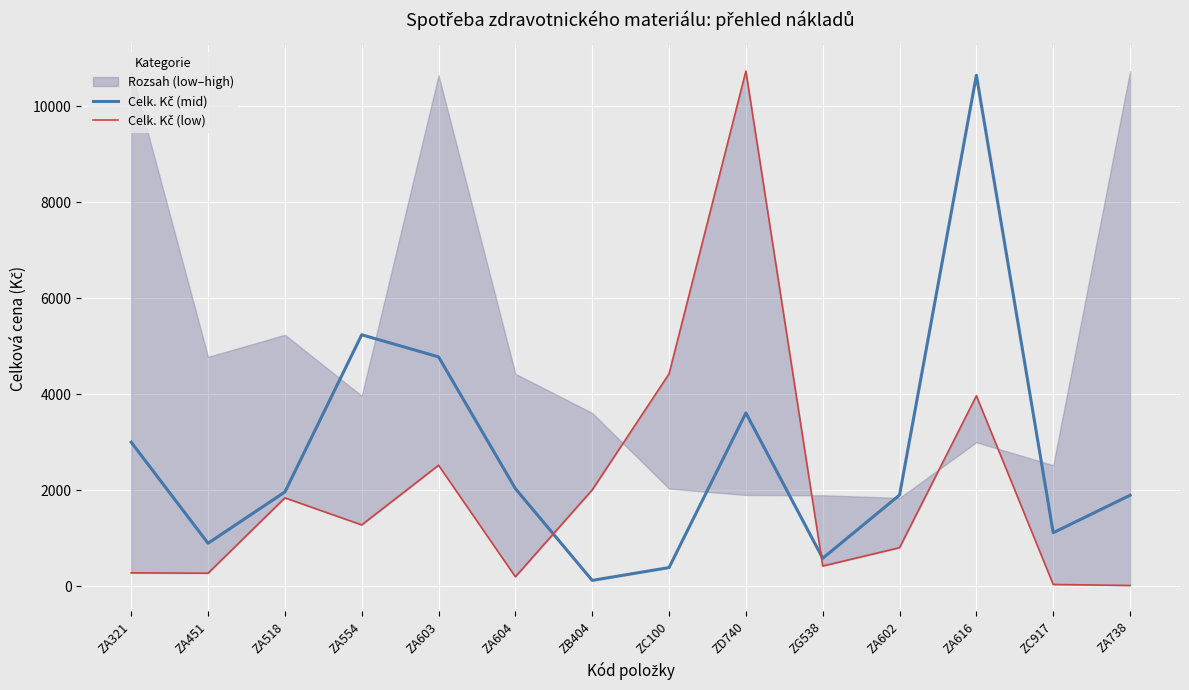

Where is the first local minimum for Celk. Kč (low)?

ZA451